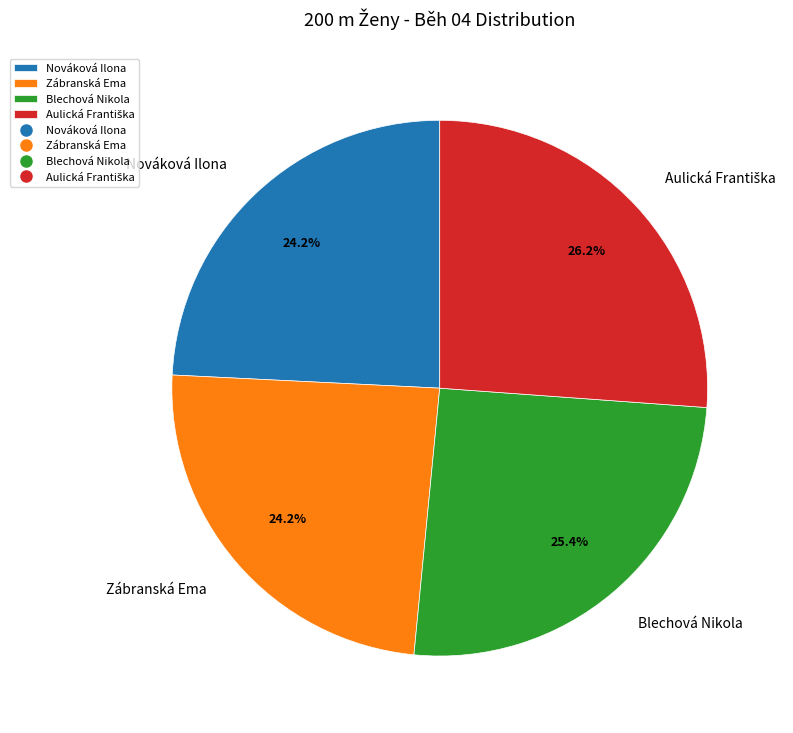

Is there any slice that represents more than half of the pie?

No